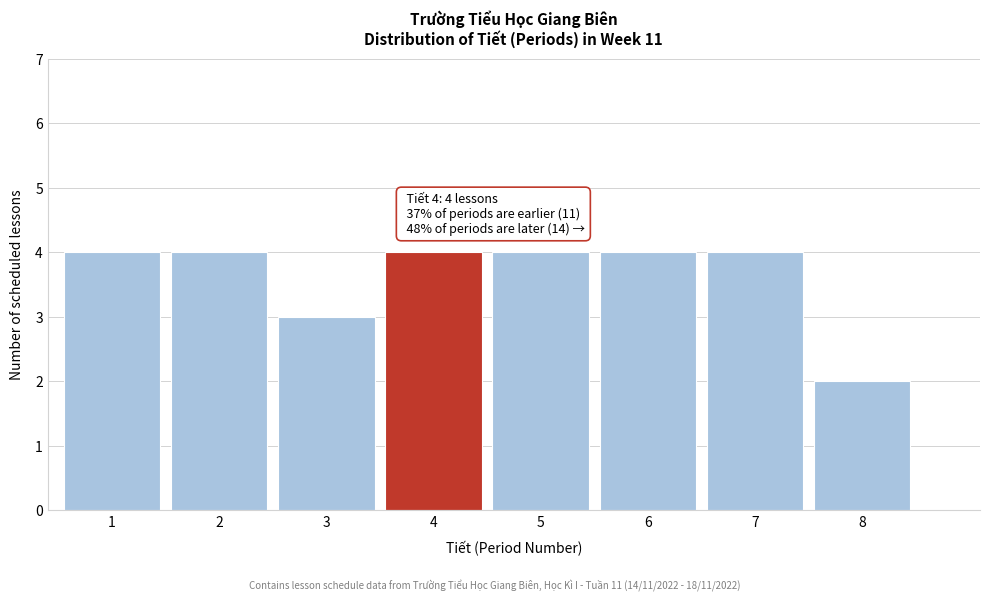

Reading left to right, what are all the values shown in this chart?

1=4	2=4	3=3	4=4	5=4	6=4	7=4	8=2